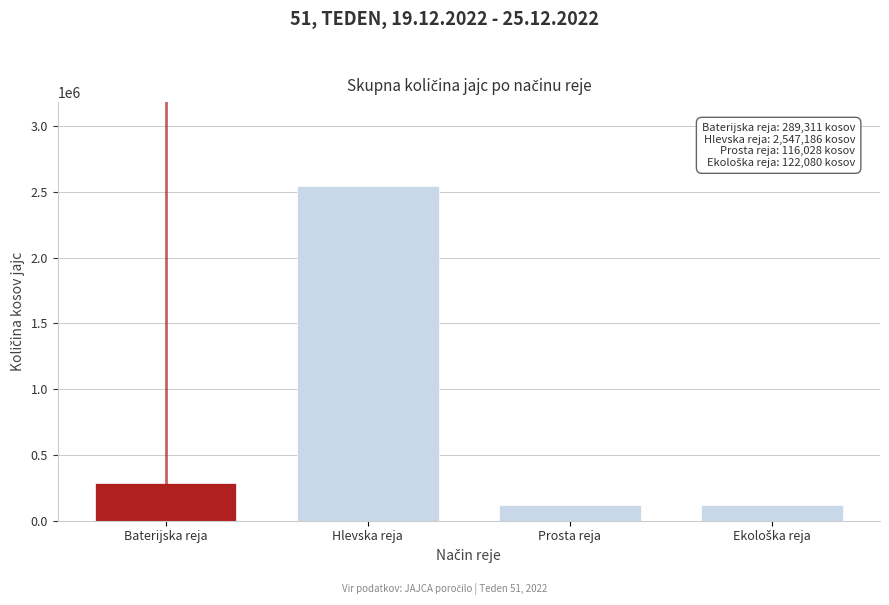

Read the value at Prosta reja.

116028